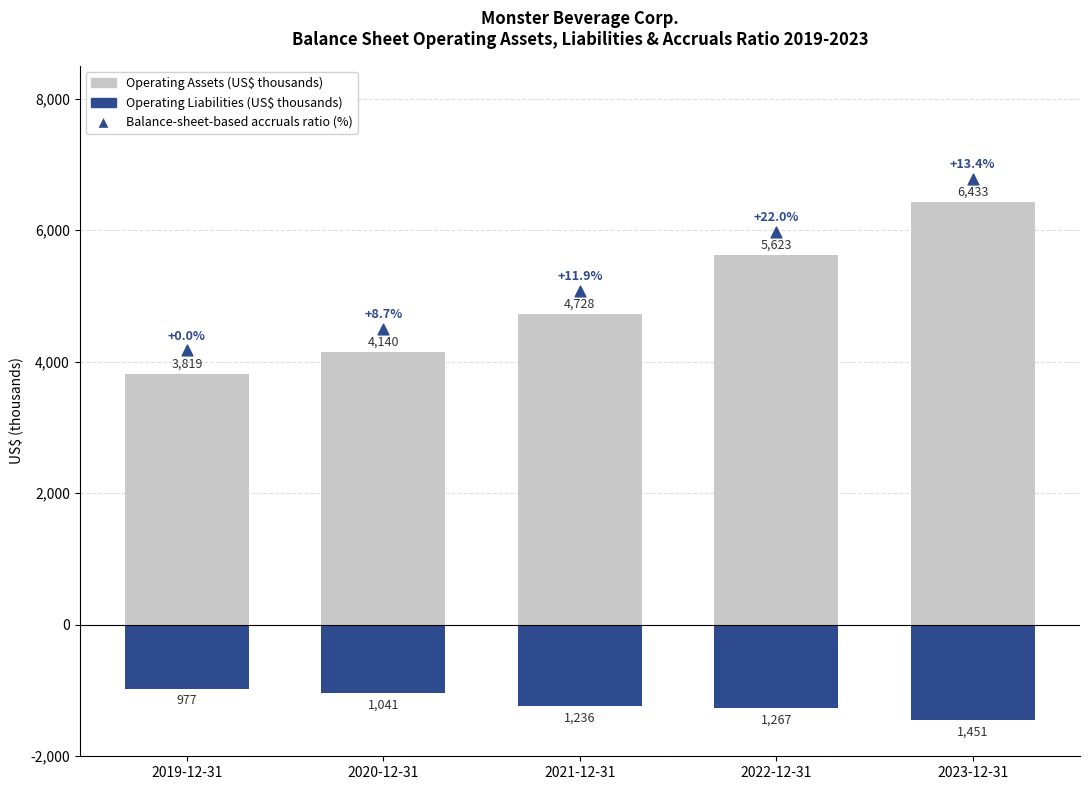

Which series reaches the minimum Y coordinate?

Operating Liabilities (US$ thousands)